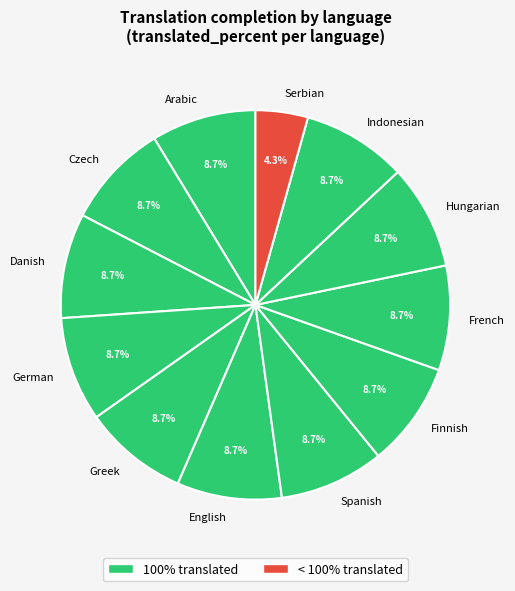

The Spanish slice represents 9% of the pie. True or false?

True